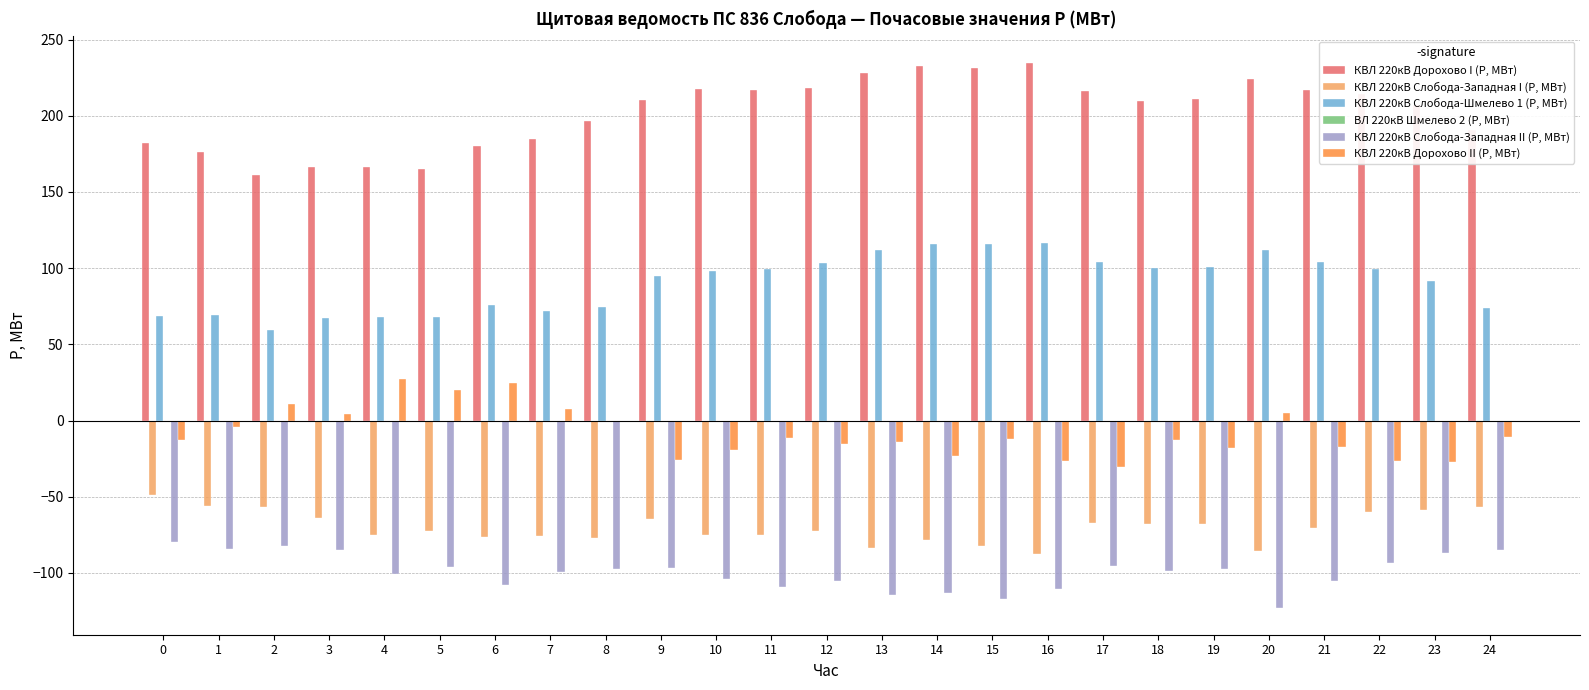

True or false: КВЛ 220кВ Слобода-Шмелево 1 (P, МВт) has a value of 22.7 at 20.

False